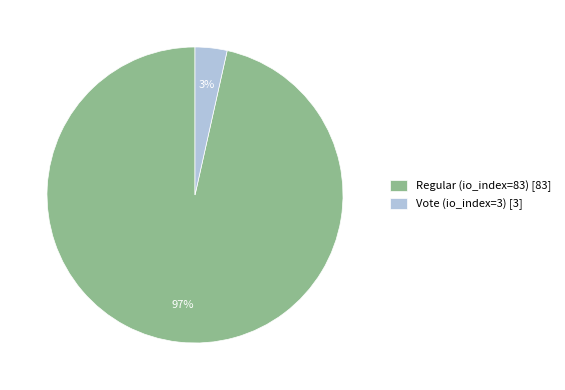

To the nearest percent, what portion does Vote (io_index=3) represent?

3%